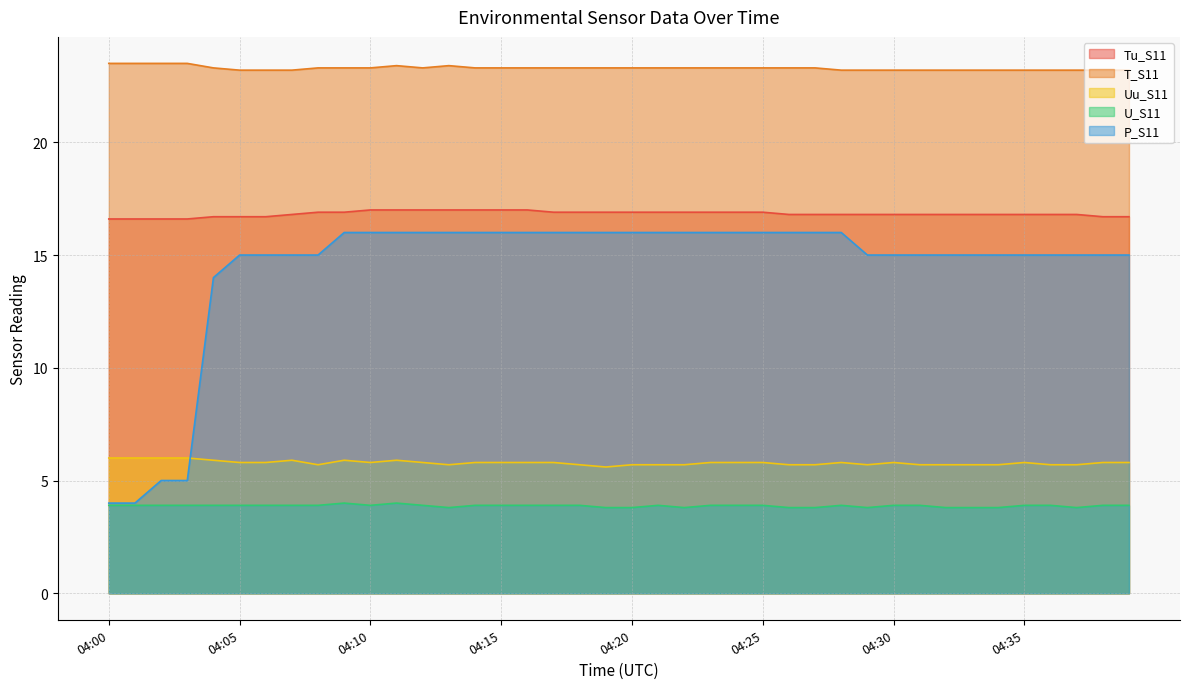

What is the difference between the maximum and minimum values in the U_S11 series?

0.2